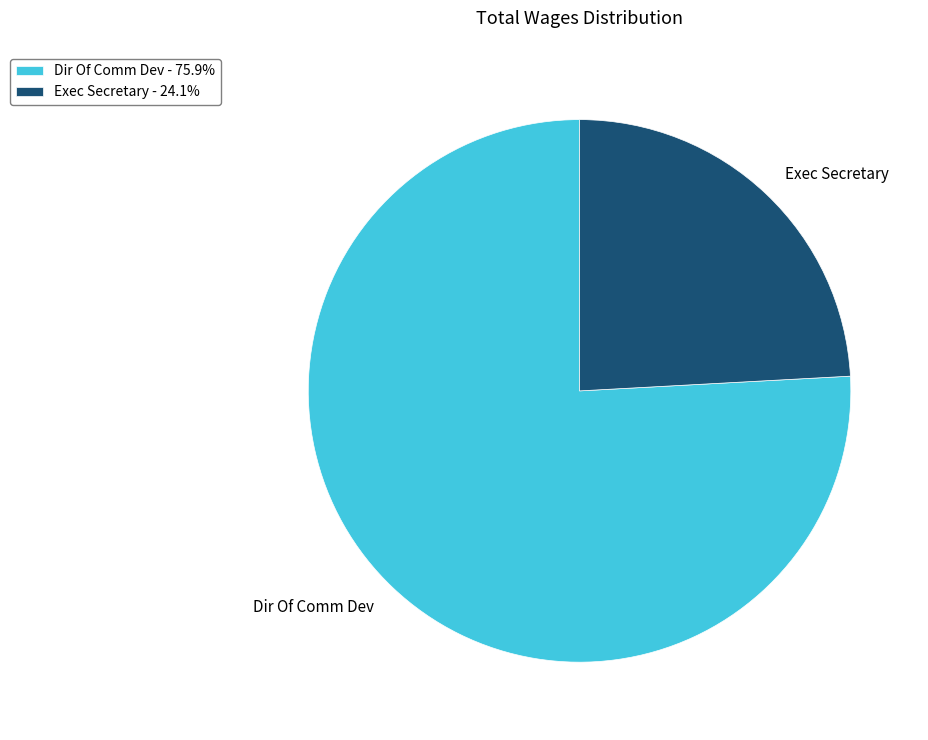

Do Exec Secretary and Dir Of Comm Dev together represent more than half of the pie?

Yes